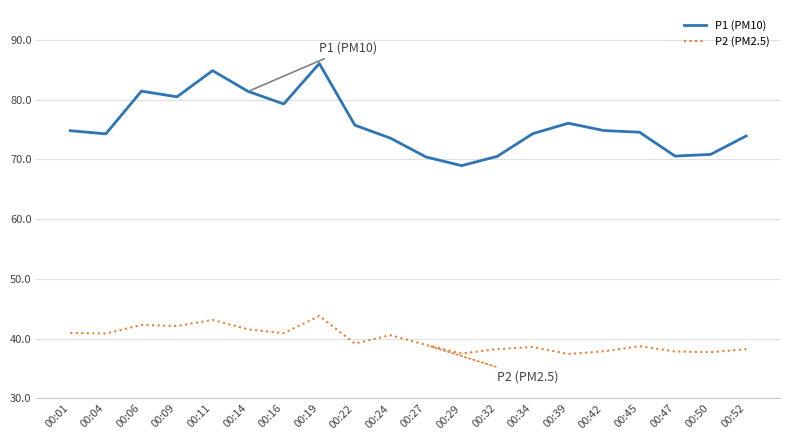

What is the spread (max minus min) of values at 00:47?

32.7